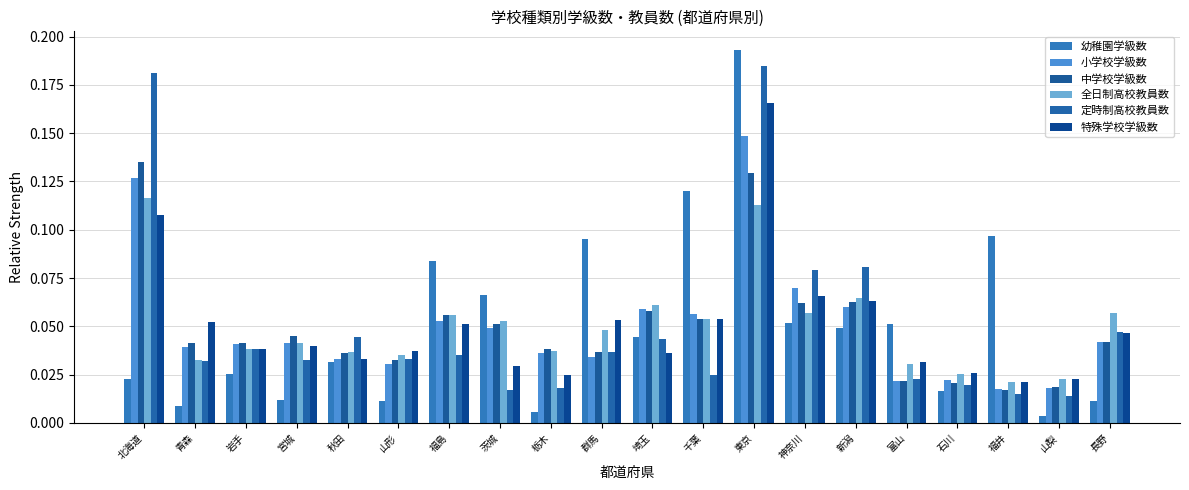

How many series are shown in this chart?

6